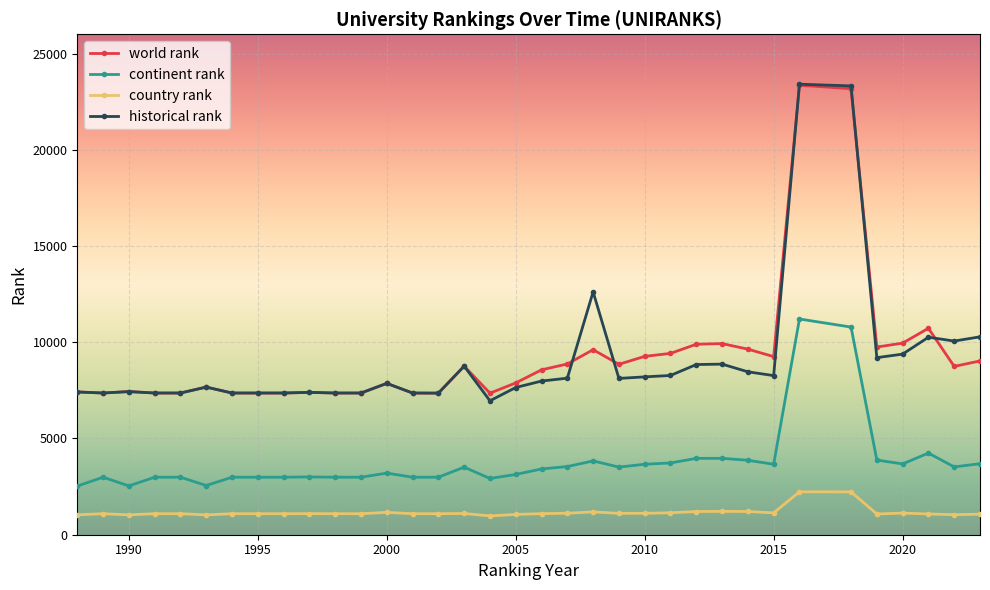

True or false: world rank has more than 1 points higher than both neighbors.

True